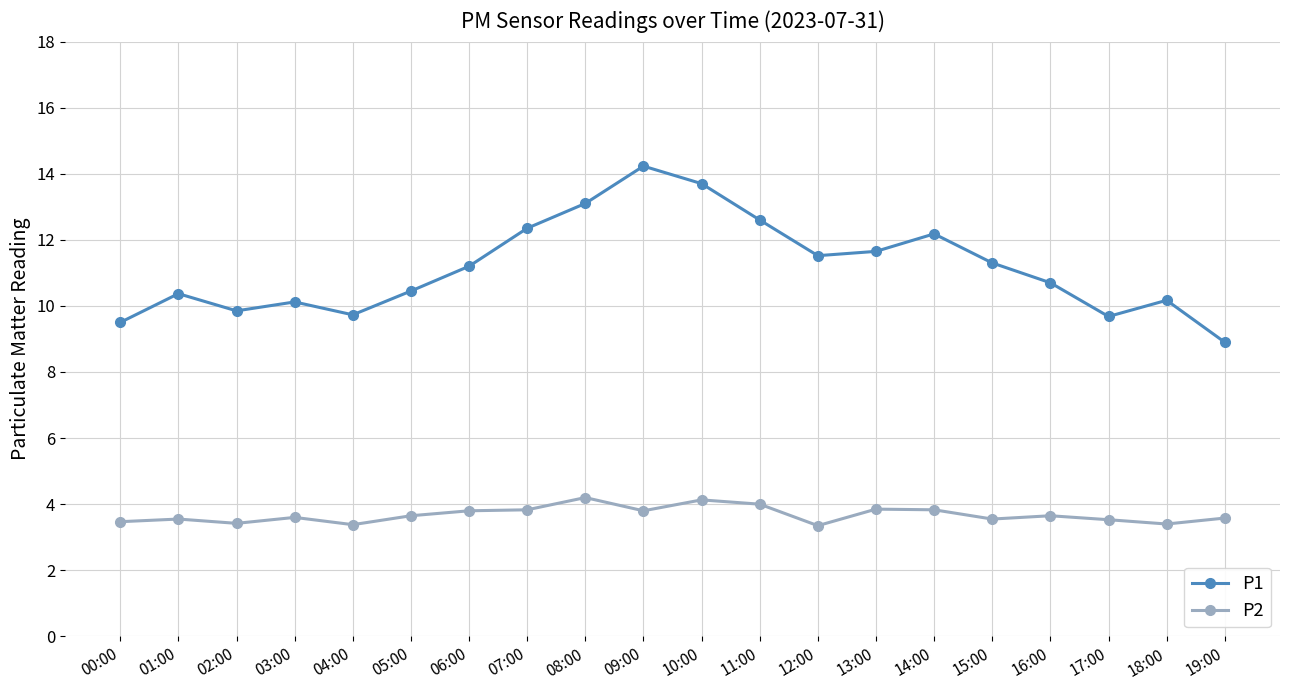

Which series has the largest range (max minus min)?

P1